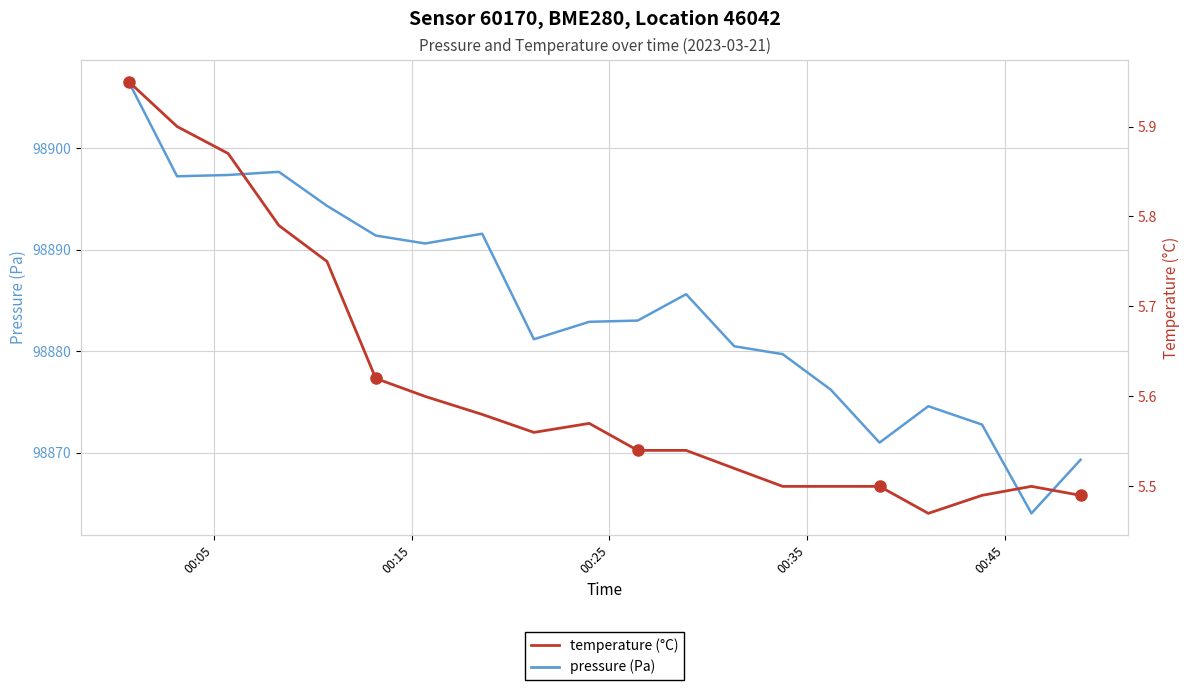

True or false: temperature (°C) has more than 1 interior local peaks.

True